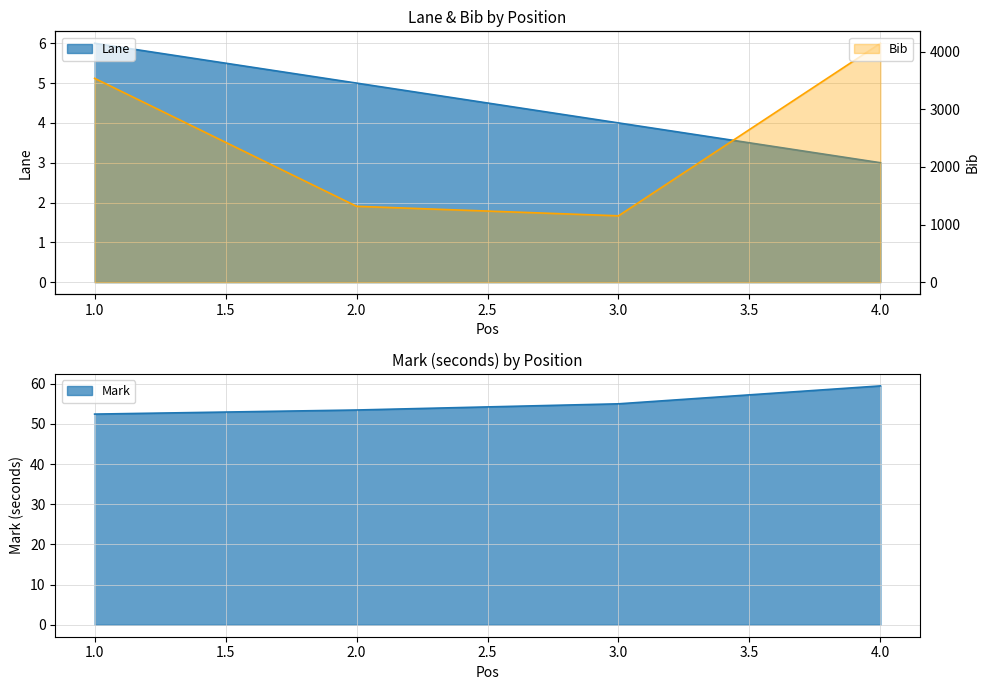

Which series has the largest total across all categories?

Bib